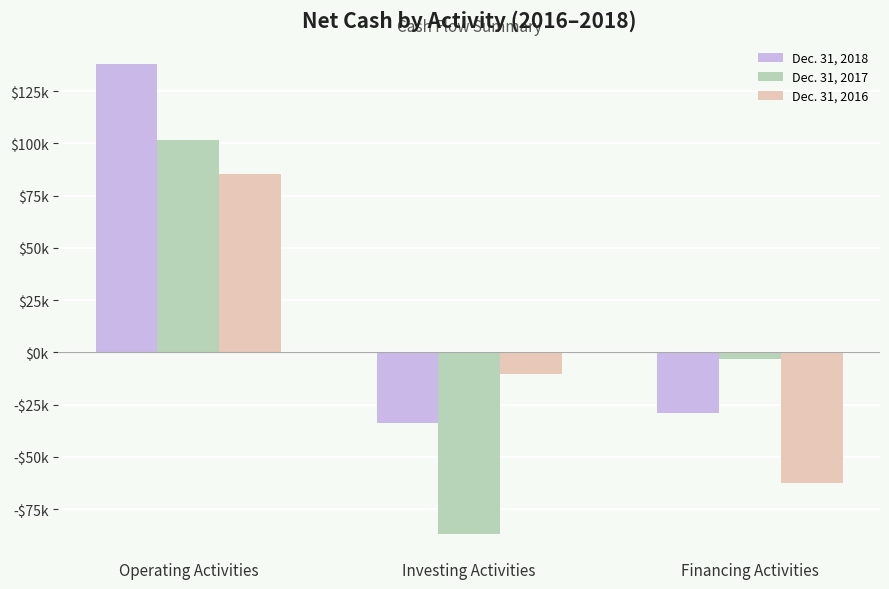

What are all the series names shown in the legend?

Dec. 31, 2018, Dec. 31, 2017, Dec. 31, 2016